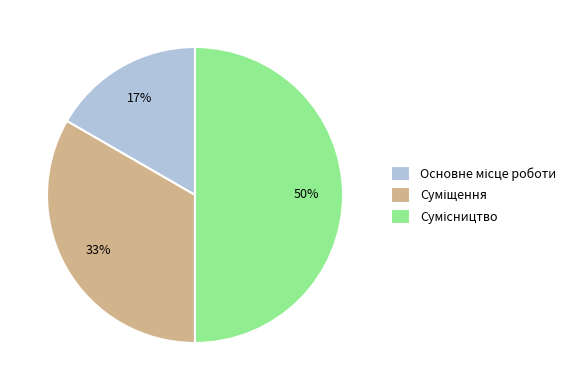

To the nearest percent, what is the difference between the largest and smallest slice percentages?

33%